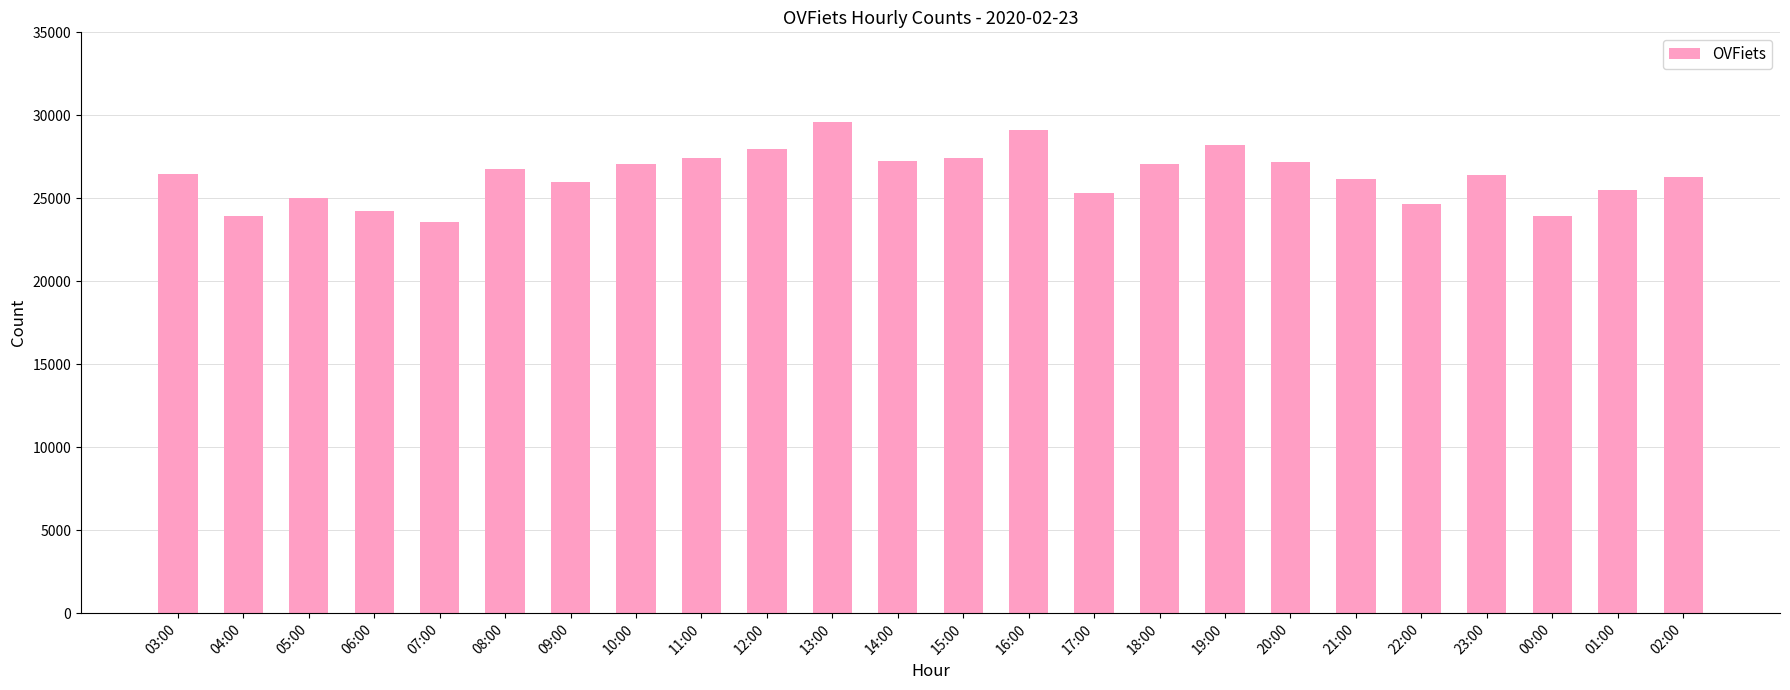

What is the sum of all values?

632510